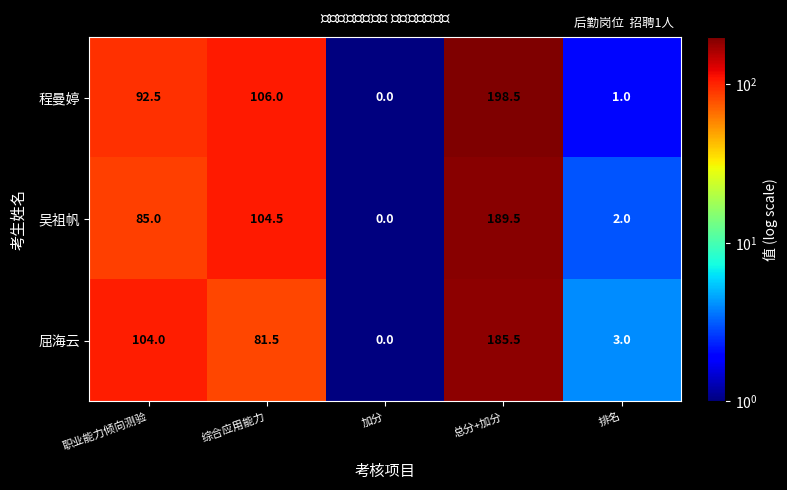

Is it true that 程曼婷 equals 0.0 at 加分?

True